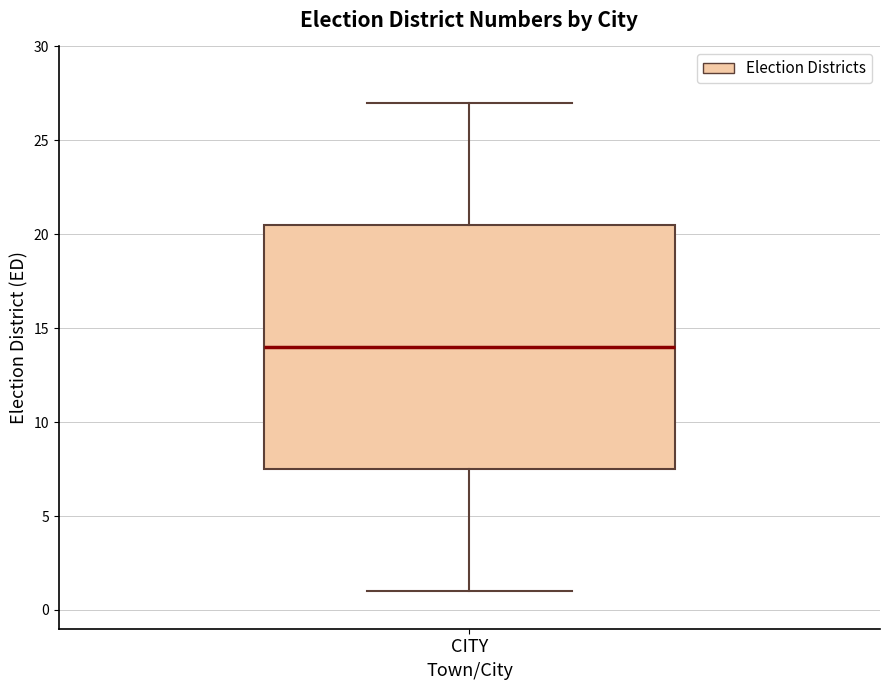

Transcribe this box plot: give where the median line is, the range the box spans, and where the two whiskers end, as read against the y-axis. The values are not printed on the chart, so give them approximately, as read against the axis.

median 14.0, box 7.5 to 20.5, whiskers 1.0 to 27.0